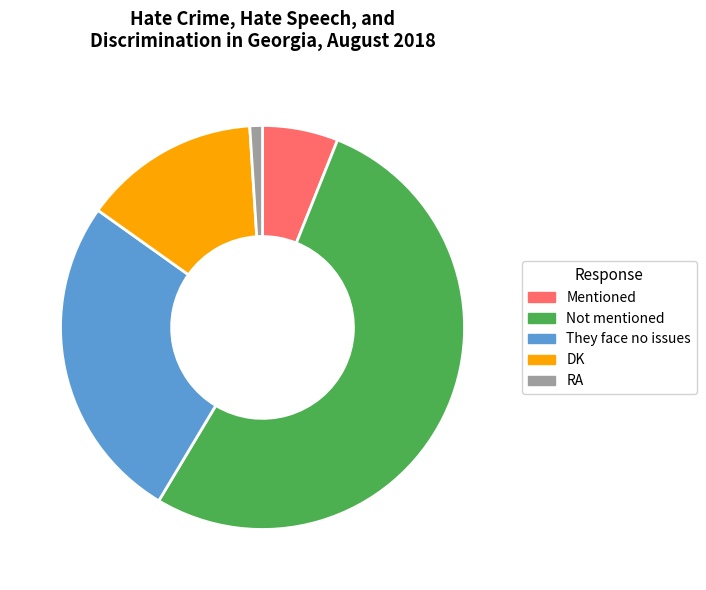

Approximately how many times larger is the value at They face no issues compared to RA?

26.0